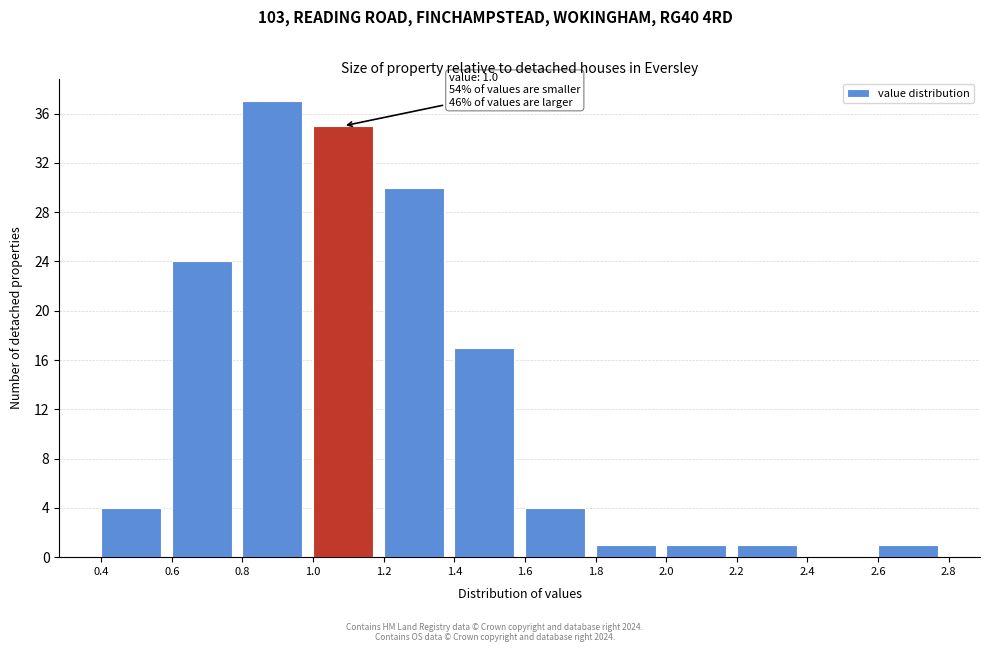

Which range on the x-axis has the tallest bar?

0.8 to 1.0